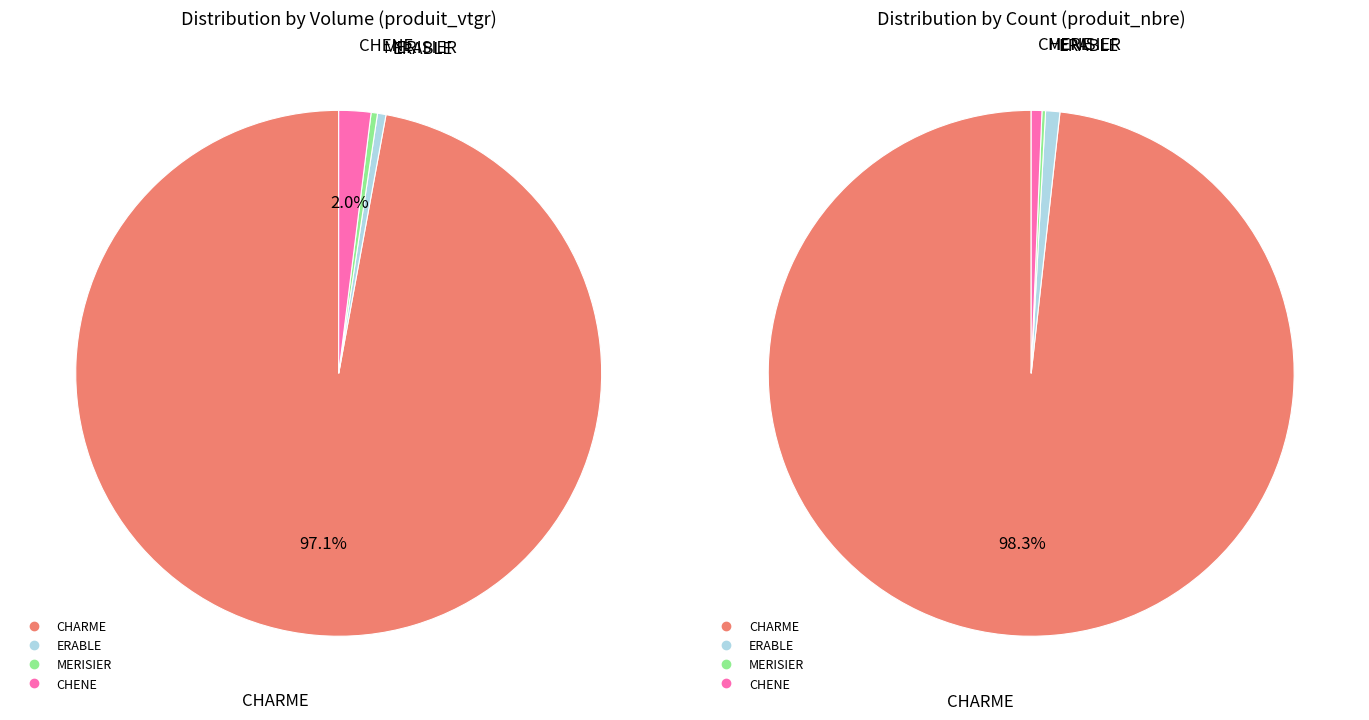

Which has a higher value, MERISIER or CHENE?

CHENE